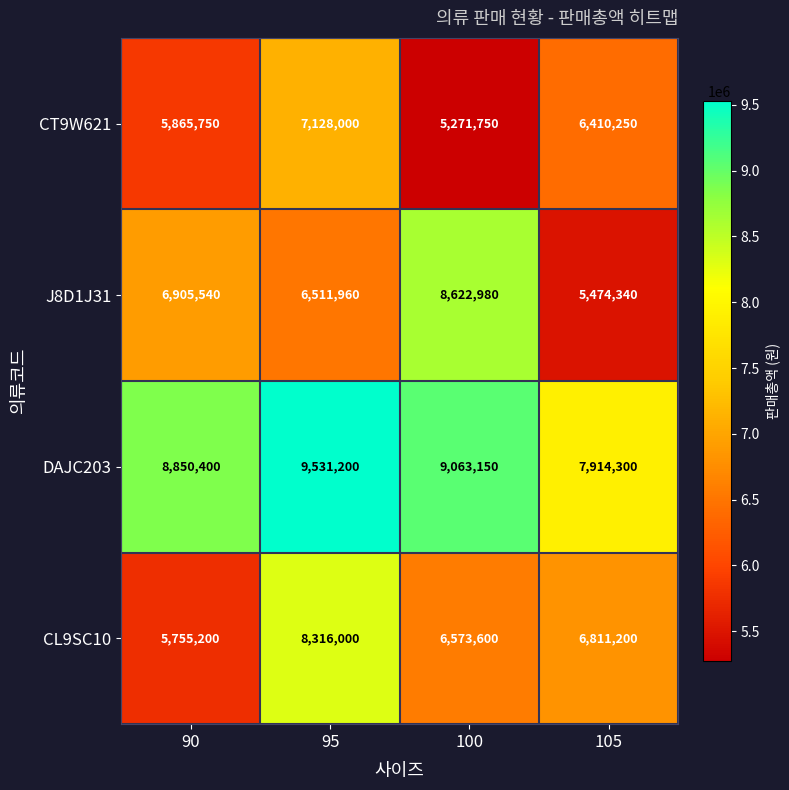

The value of CL9SC10 at 100 is 9078928. True or false?

False